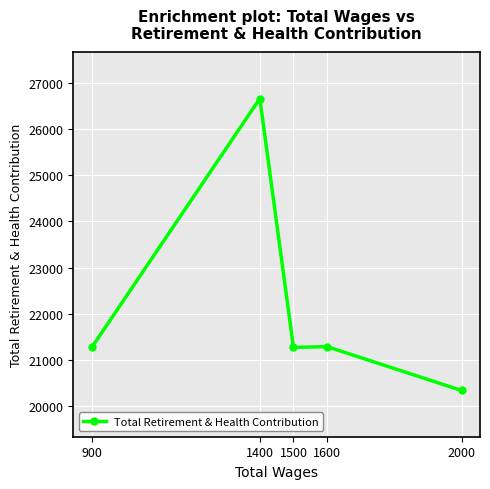

How many values exceed 21274?

2